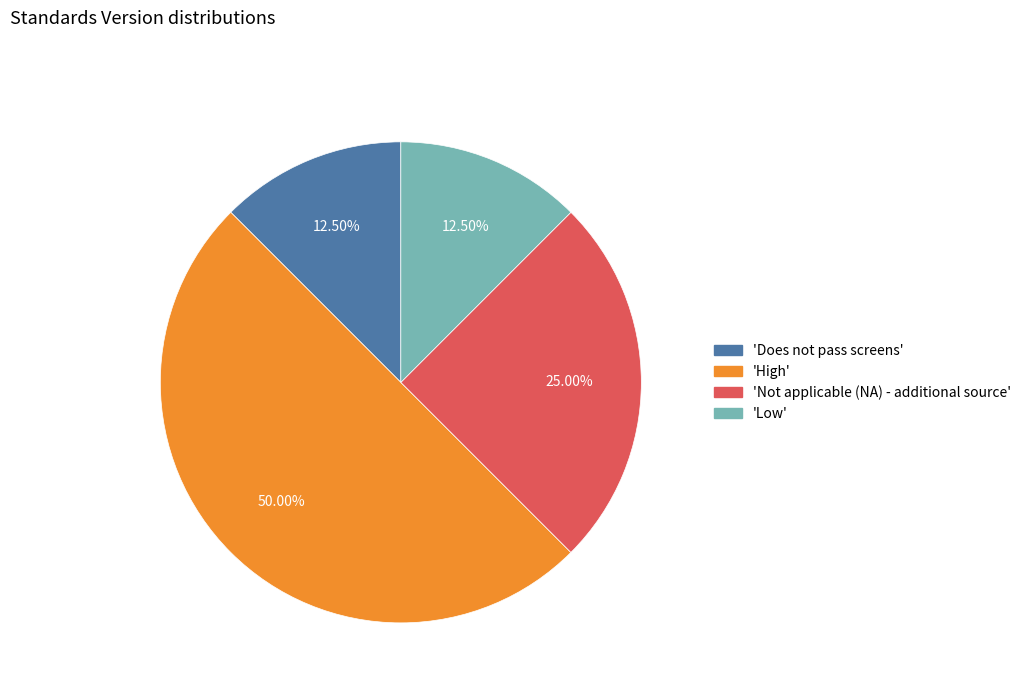

Which slice is the smallest?

Does not pass screens